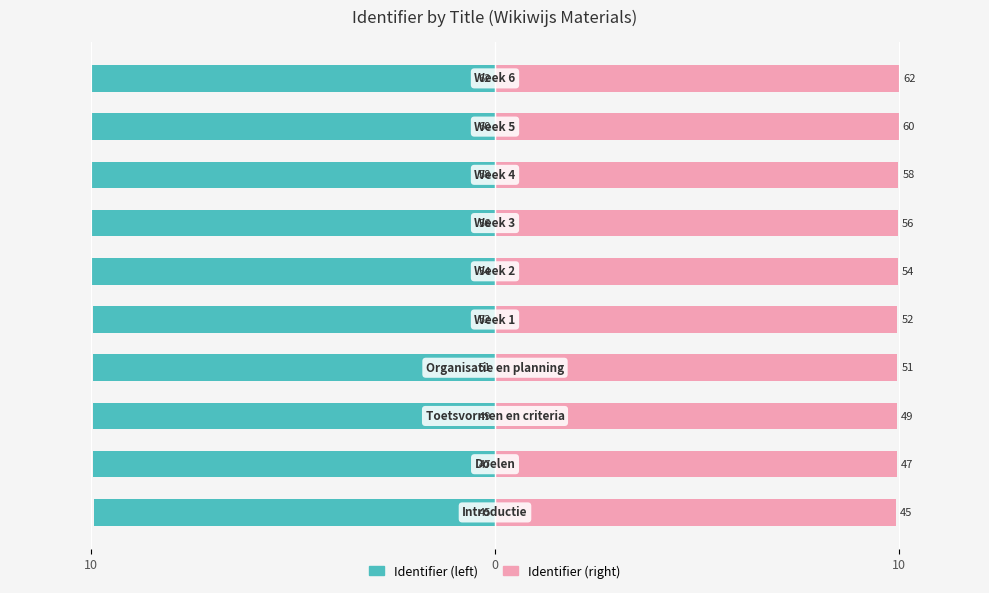

True or false: Identifier (left) has a value of -6.5 at 6.

False